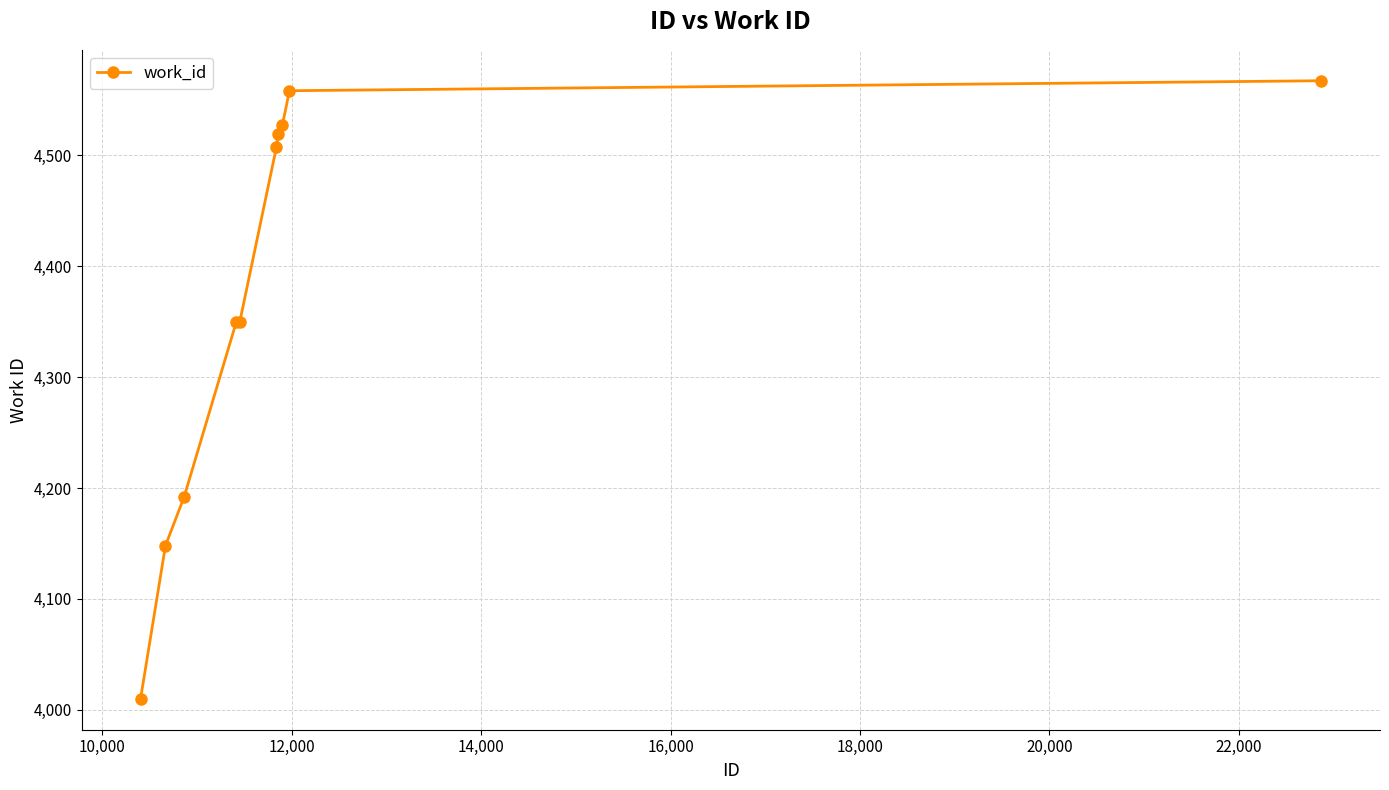

What is the difference between the maximum and second lowest values?

419